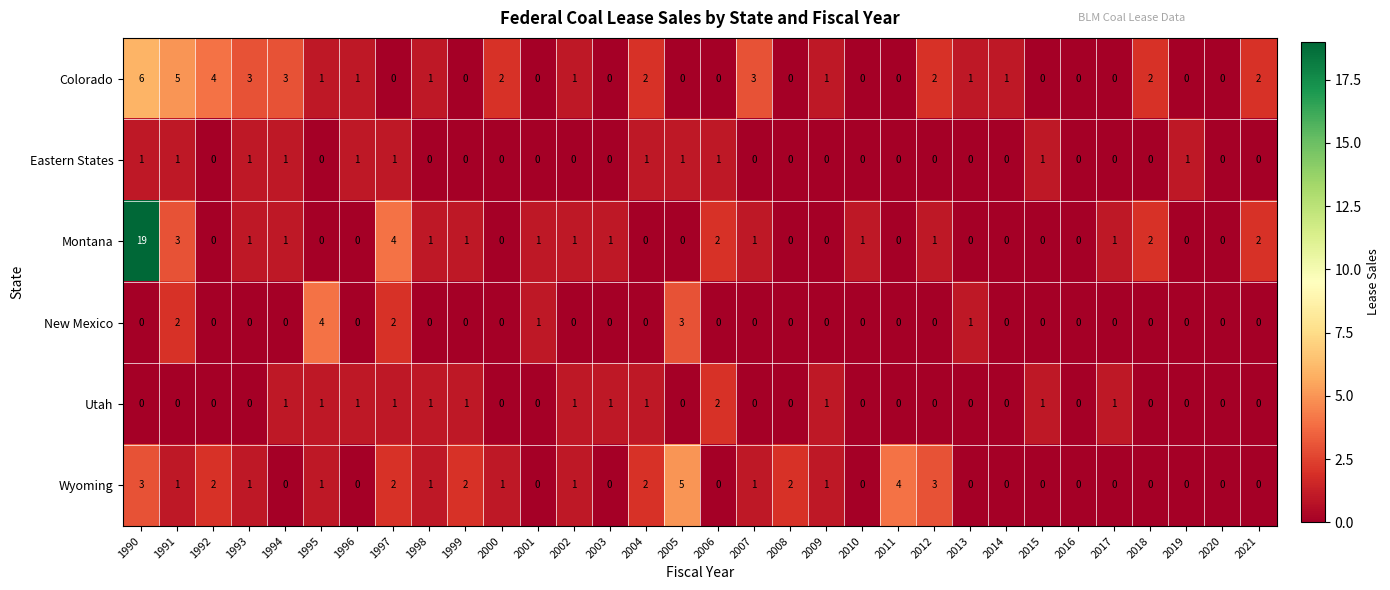

How many New Mexico values are between 0 and 1?

28